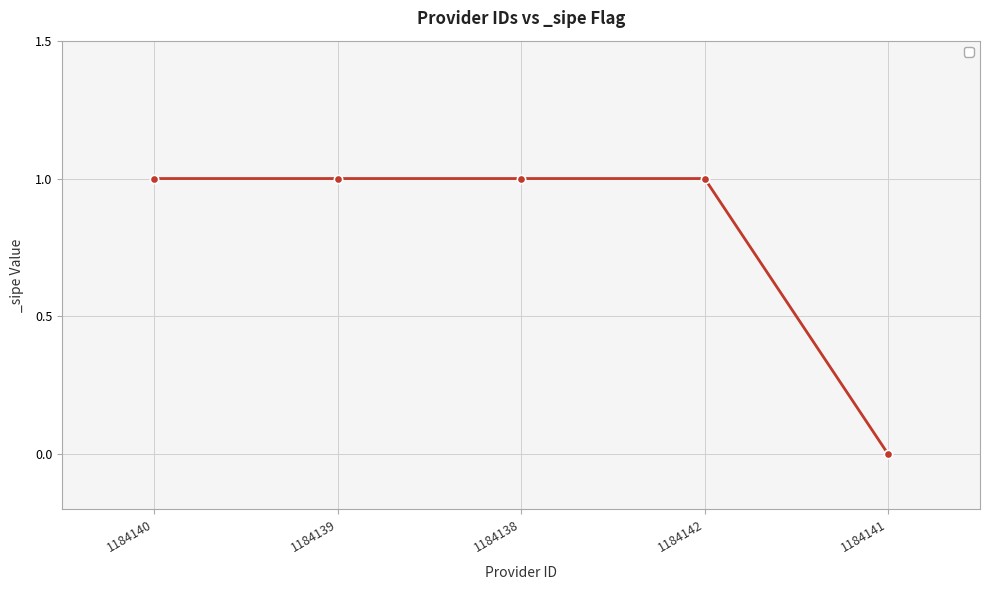

What is the label of the 2nd point from the right?

1184142